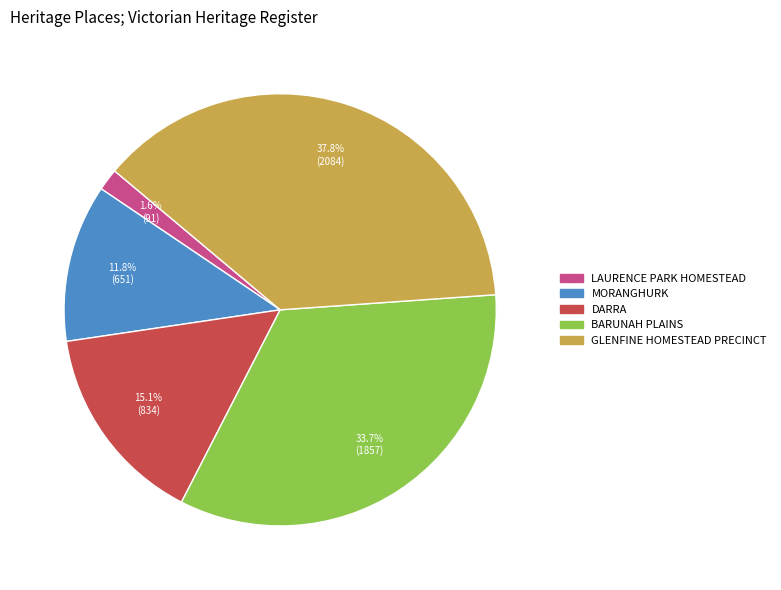

Rank the categories by value from highest to lowest.

GLENFINE HOMESTEAD PRECINCT, BARUNAH PLAINS, DARRA, MORANGHURK, LAURENCE PARK HOMESTEAD